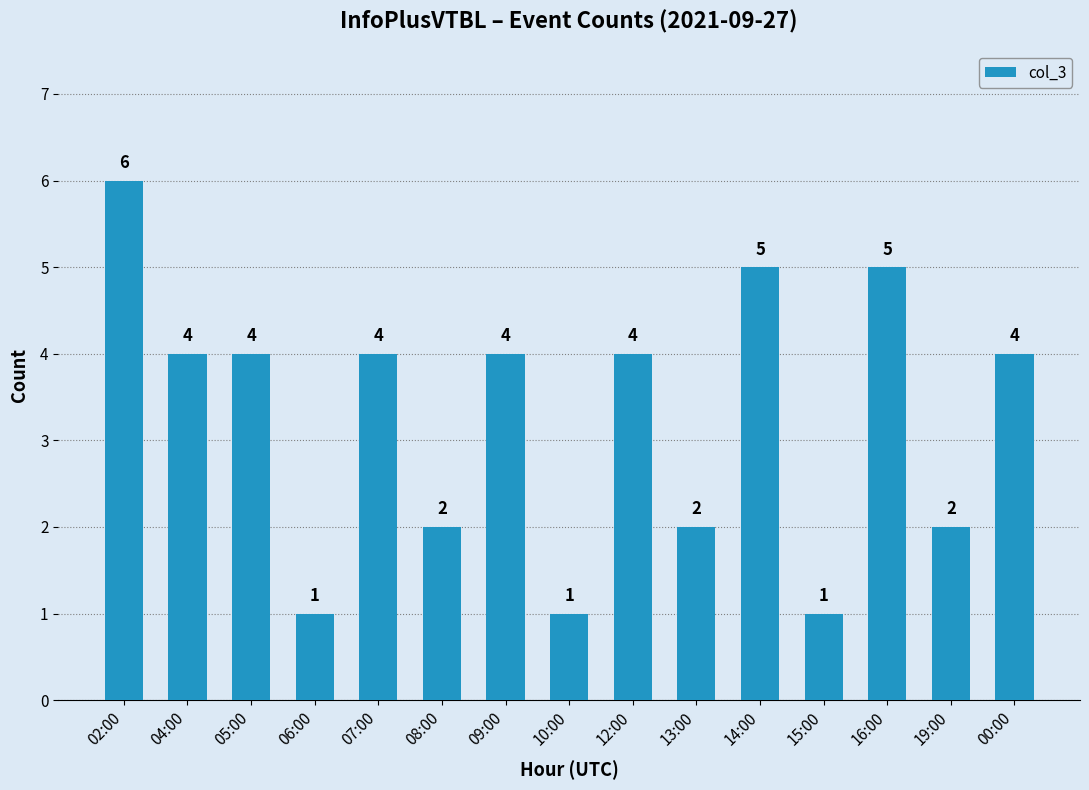

What is the label of the 6th bar from the left?

08:00